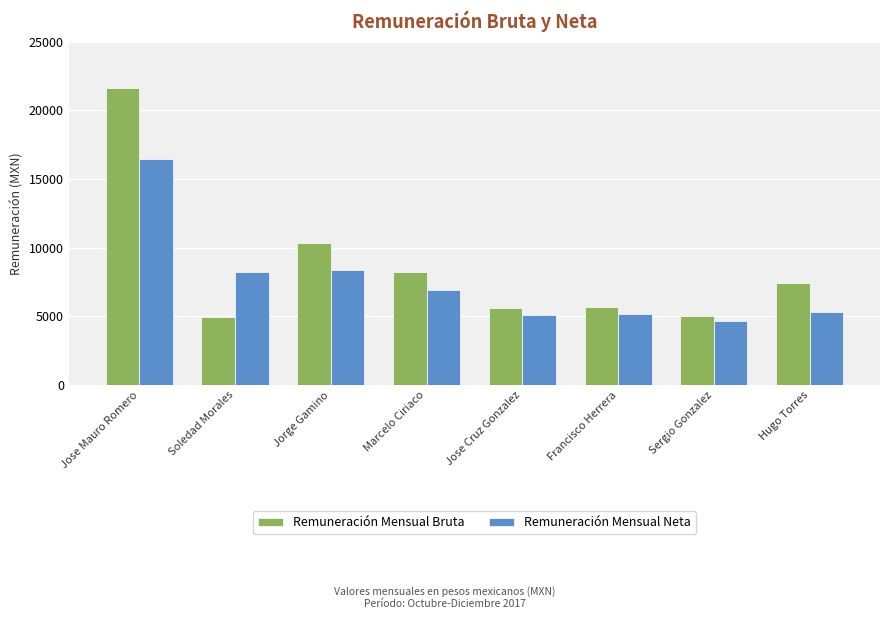

What is the difference between the maximum and minimum values in the Remuneración Mensual Bruta series?

16632.7